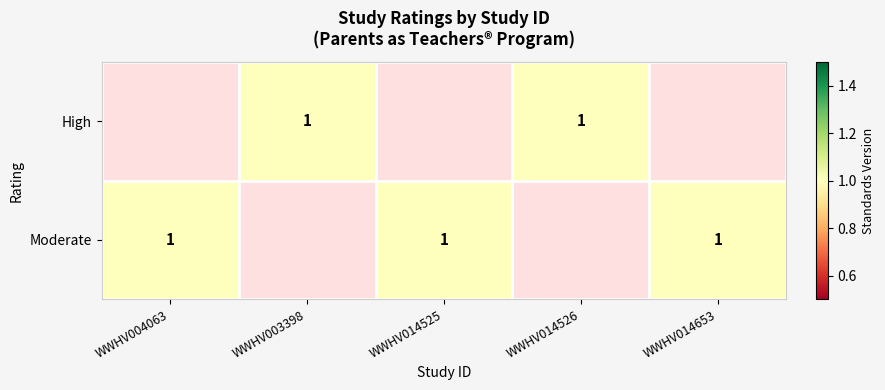

Rank the series by their average value, from highest to lowest.

High, Moderate